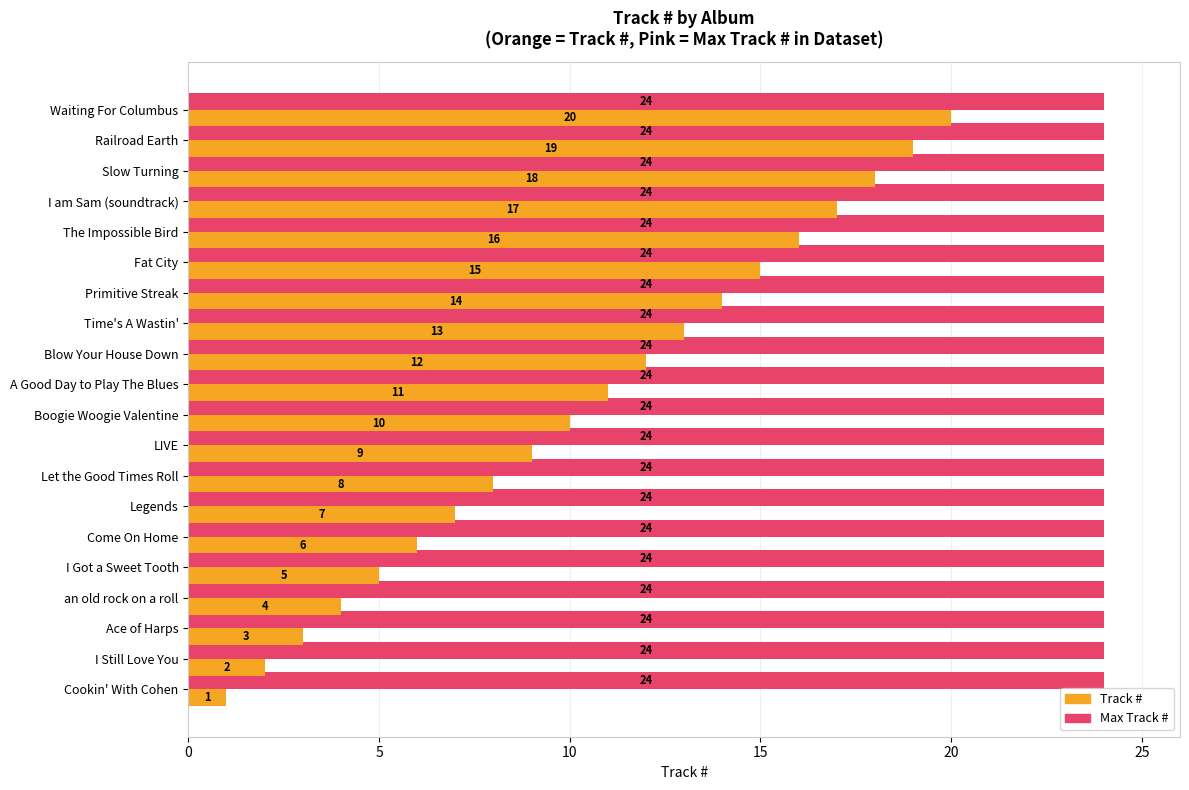

What is the difference between the highest and lowest values at I Got a Sweet Tooth?

19